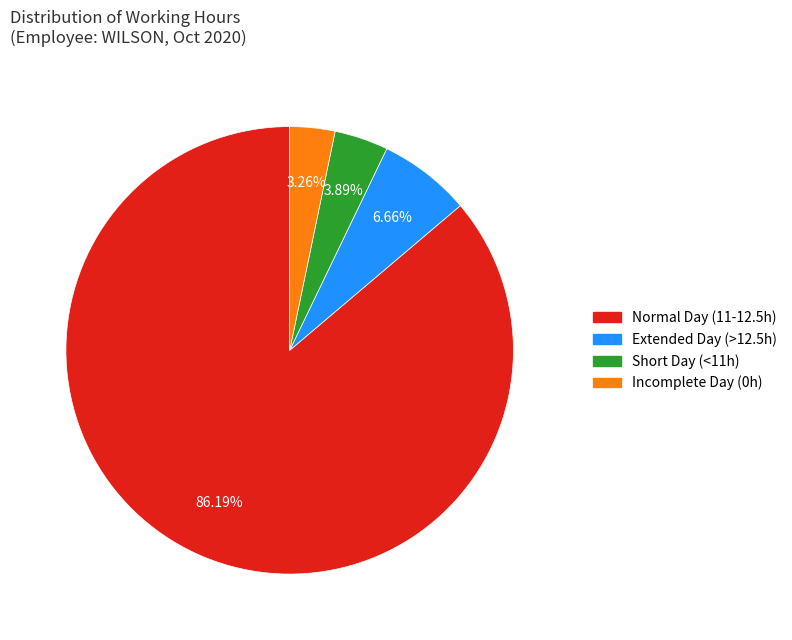

To the nearest percent, what is the average slice percentage?

25%